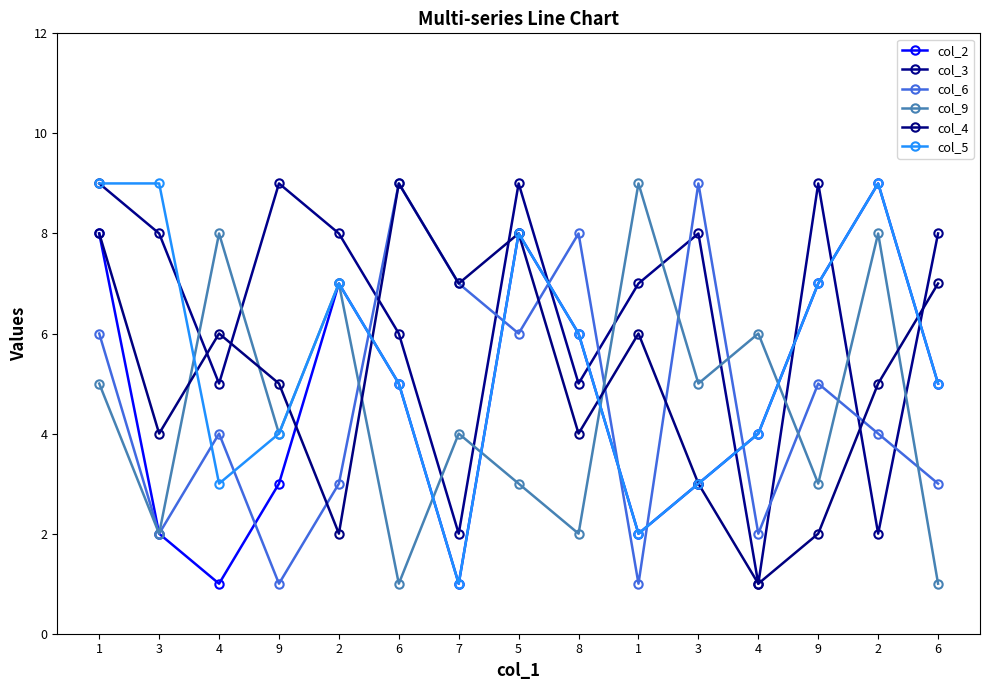

What is the total value across all series at 4?

27